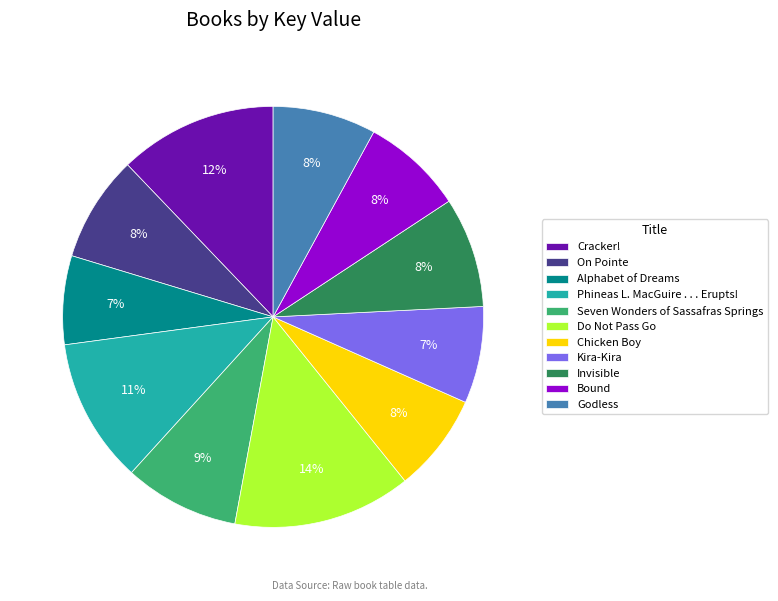

Which has a higher value, Godless or Alphabet of Dreams?

Godless